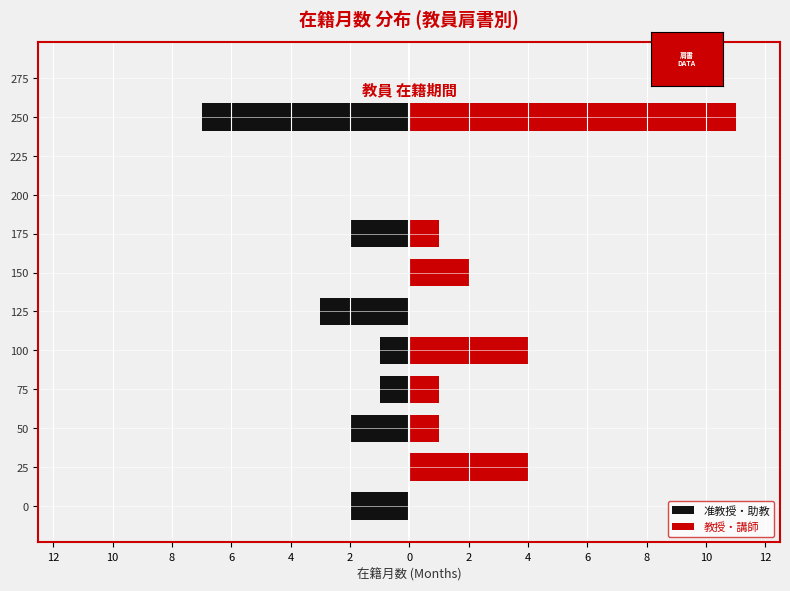

What are all the series names shown in the legend?

准教授・助教, 教授・講師